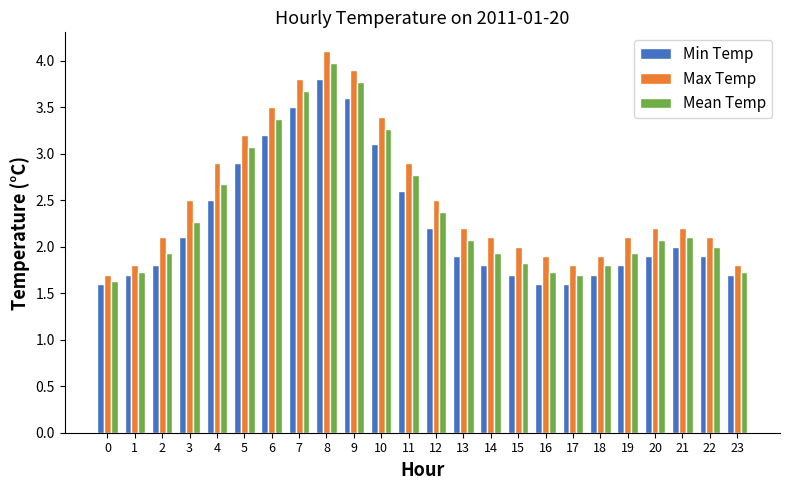

What is the total value across all series at 9?

11.3